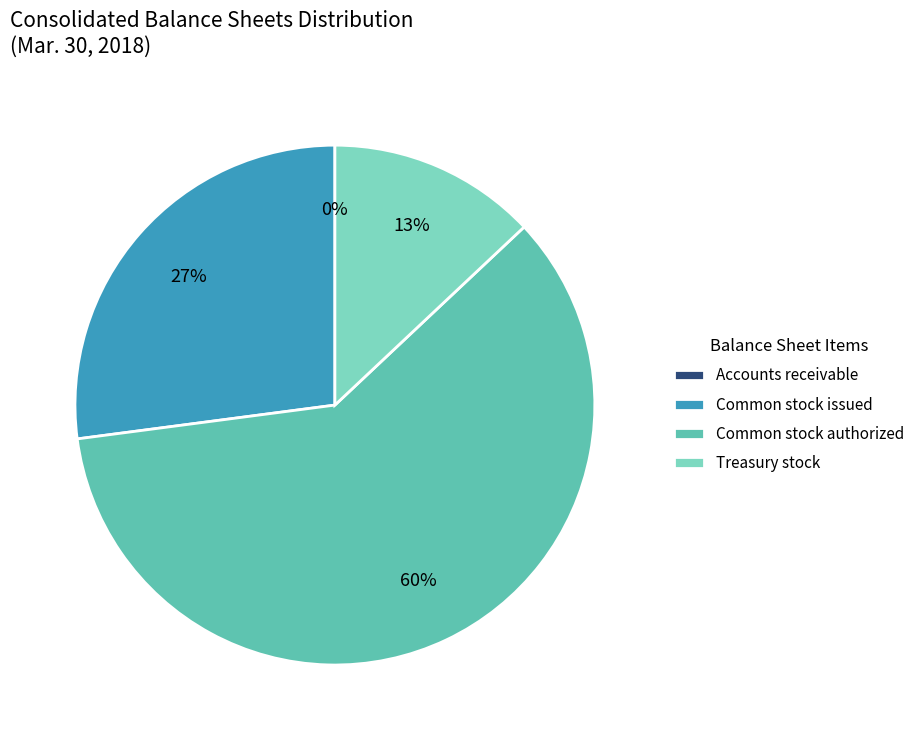

True or false: Common stock authorized accounts for 47% of the total.

False